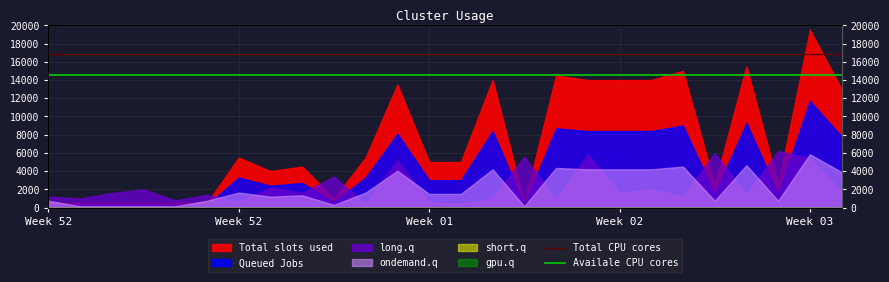

Does the chart display data point markers on the line(s)?

No